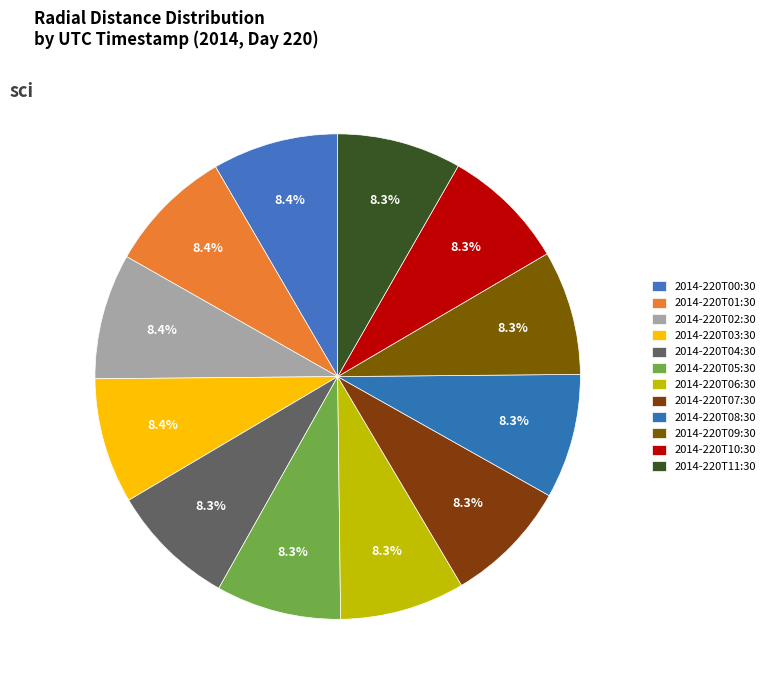

Count the number of slices in the pie.

12